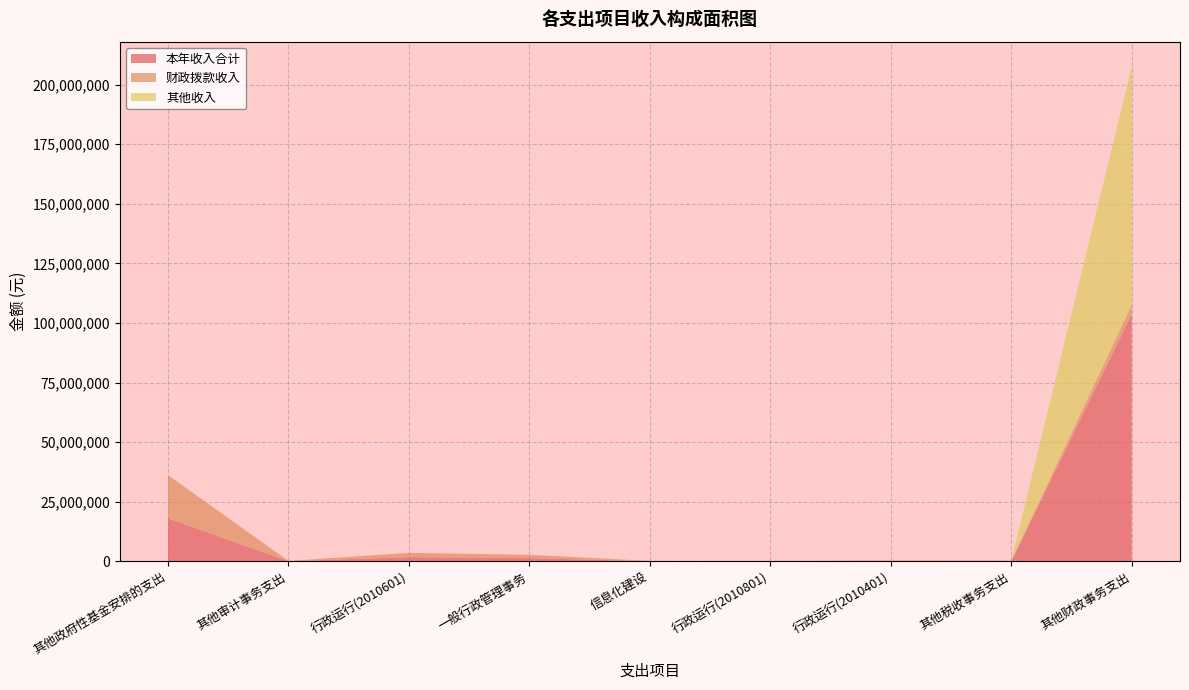

Reading left to right, transcribe all the data shown in this chart.

本年收入合计: 18110000.0	110604.9	1802310.9	1388569.0	111356.0	115803.8	200987.0	171848.1	103832811.5
财政拨款收入: 18110000.0	110604.9	1802310.9	1388569.0	111356.0	115803.8	200987.0	171848.1	3832811.5
其他收入: 0.0	0.0	0.0	0.0	0.0	0.0	0.0	0.0	100000000.0